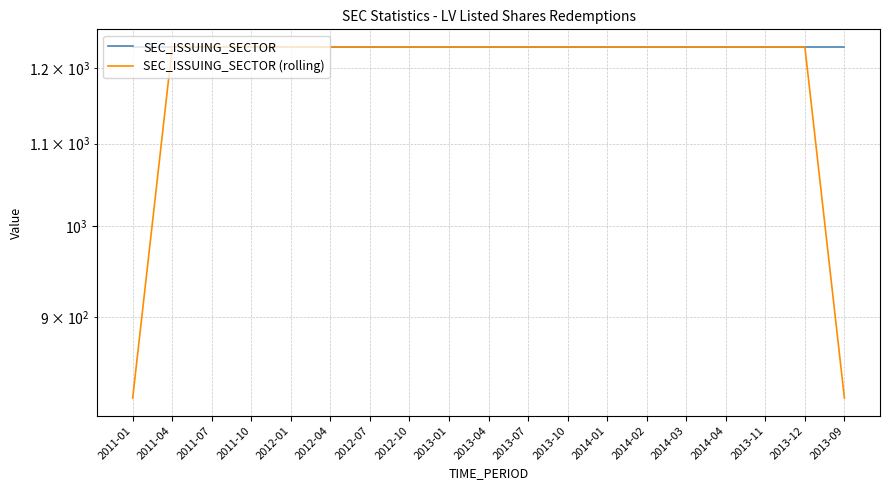

List the labels in order of SEC_ISSUING_SECTOR value, smallest first.

2011-01, 2011-04, 2011-07, 2011-10, 2012-01, 2012-04, 2012-07, 2012-10, 2013-01, 2013-04, 2013-07, 2013-10, 2014-01, 2014-02, 2014-03, 2014-04, 2013-11, 2013-12, 2013-09